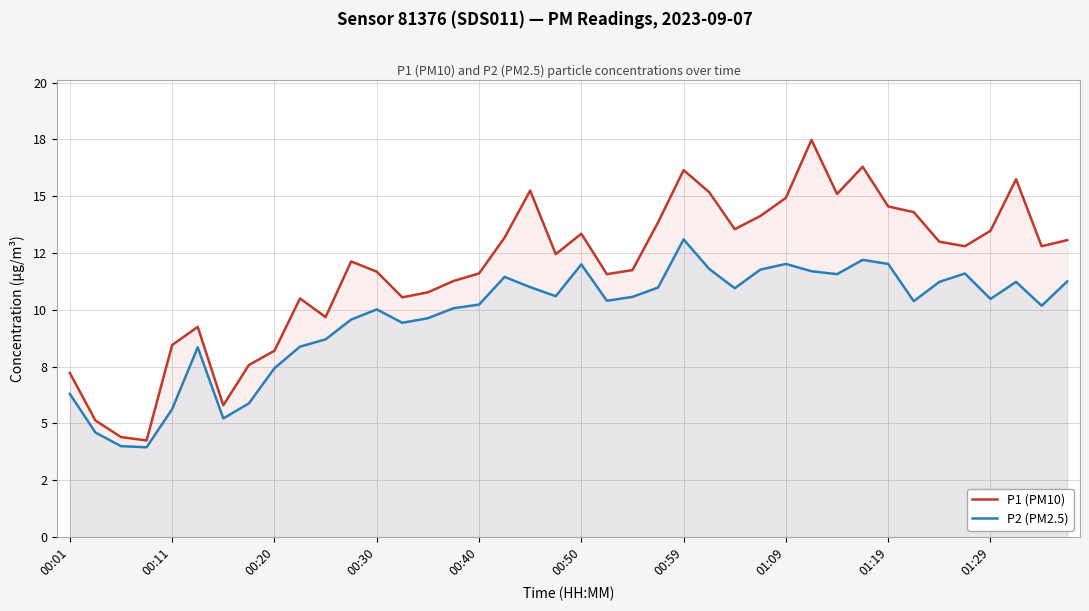

What is the sum of all P1 (PM10) values?

472.4